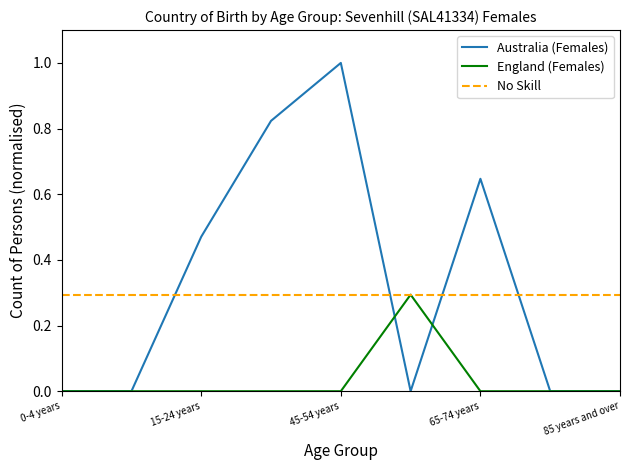

Is it true that England (Females) equals 0.0 at 15-24 years?

True